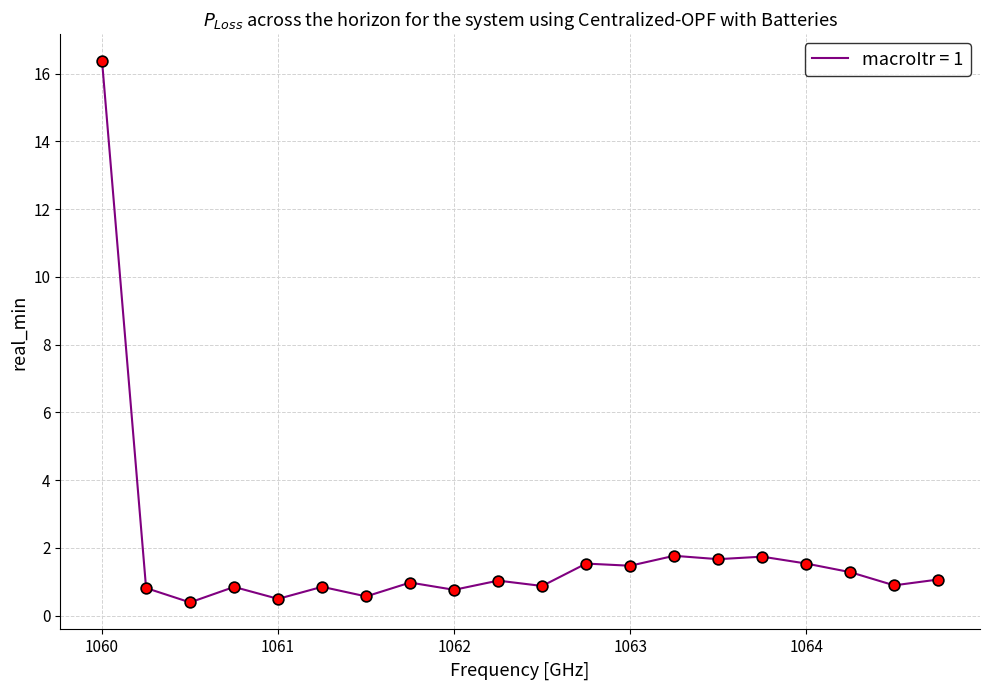

What is the difference between the maximum and minimum values?

16.0